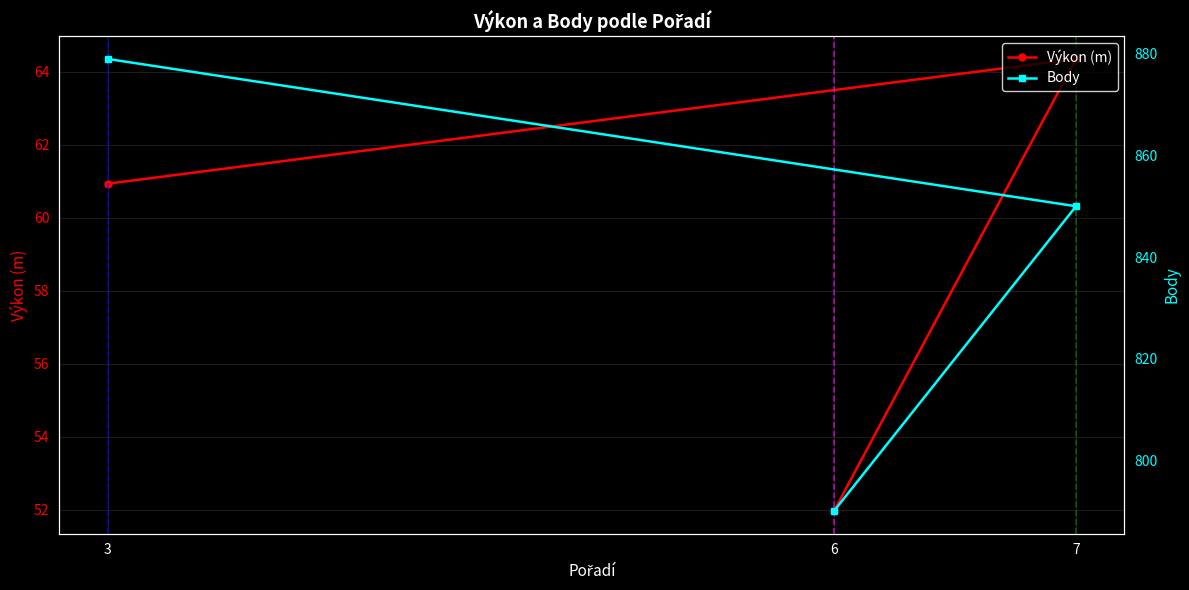

The Výkon (m) series shows 85.1 at 3. True or false?

False